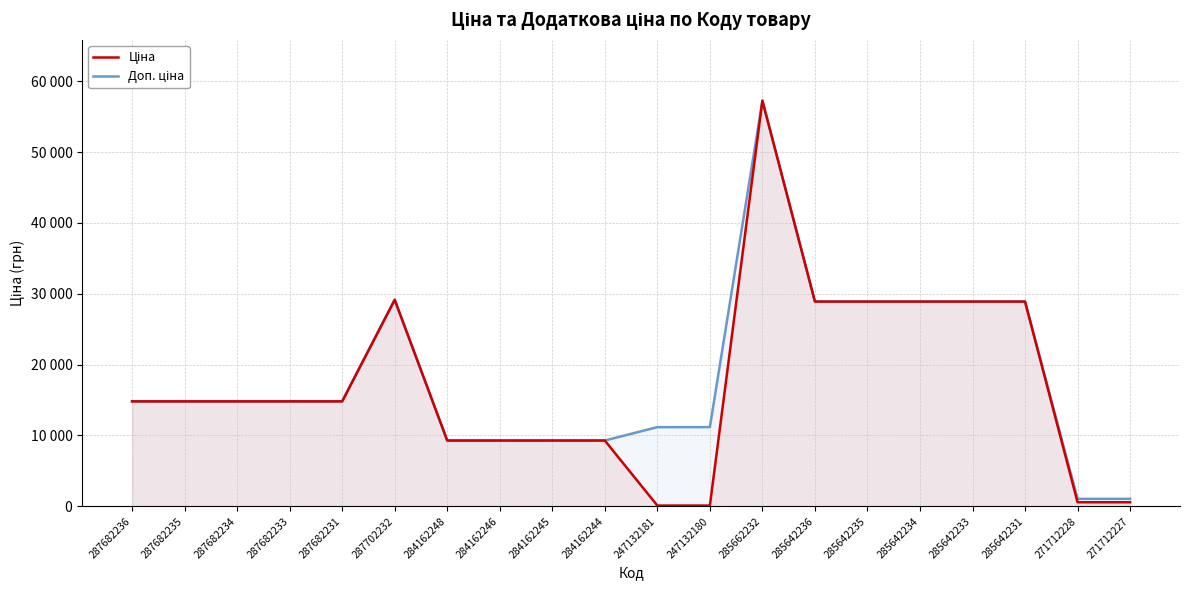

Reading left to right, what are all the values shown in this chart?

Ціна: 14817.6	14817.6	14817.6	14817.6	14817.6	29152.3	9290.5	9290.5	9290.5	9290.5	111.8	111.8	57258.0	28901.7	28901.7	28901.7	28901.7	28901.7	578.1	578.1
Доп. ціна: 14817.6	14817.6	14817.6	14817.6	14817.6	29152.3	9290.5	9290.5	9290.5	9290.5	11182.0	11182.0	57258.0	28901.7	28901.7	28901.7	28901.7	28901.7	1060.0	1060.0